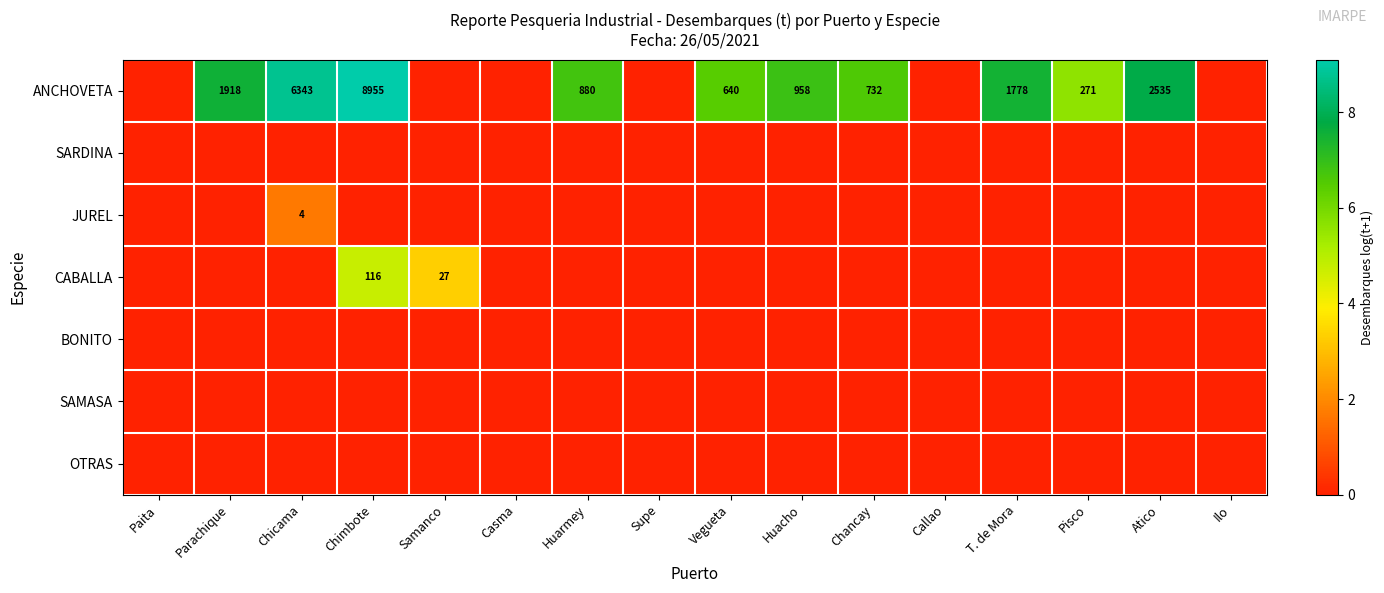

Is the value of CABALLA at Chimbote greater than the value of JUREL at Chicama?

Yes